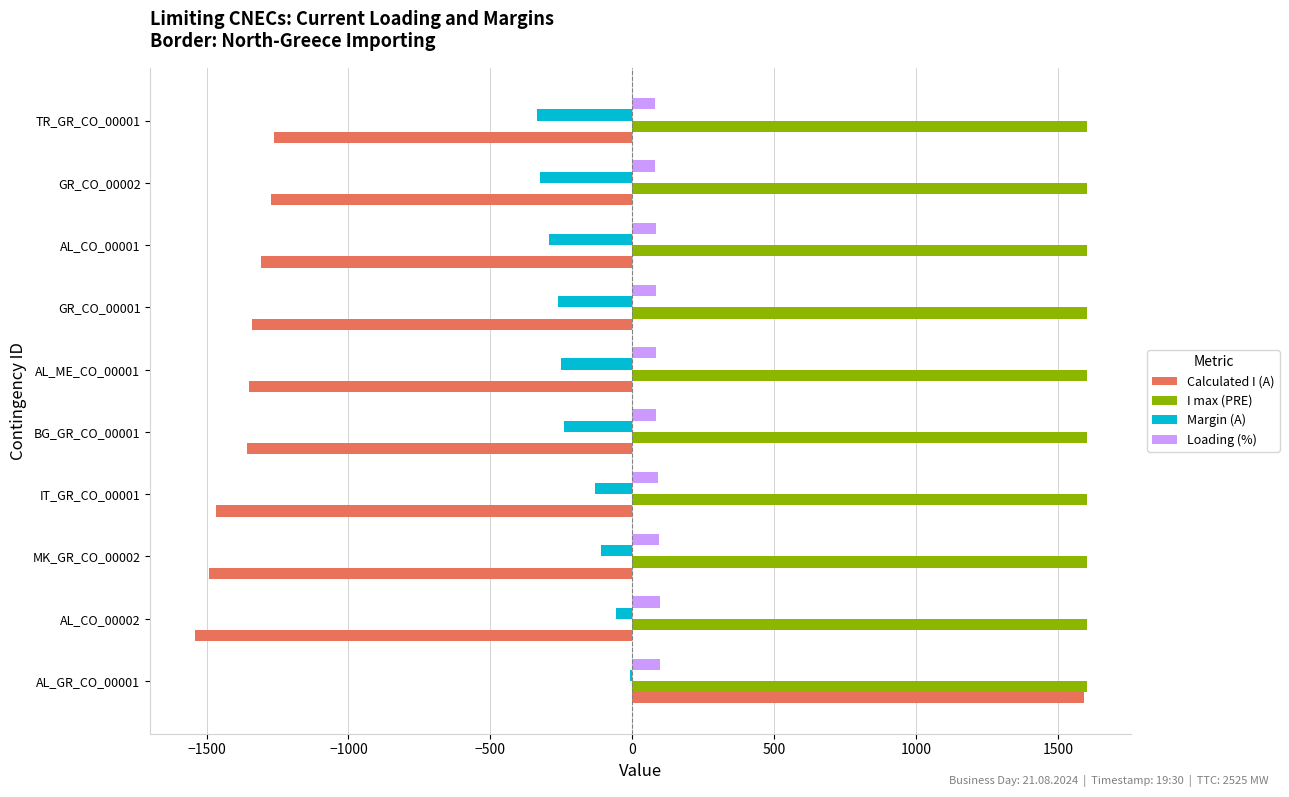

What is the sum of all I max (PRE) values?

16000